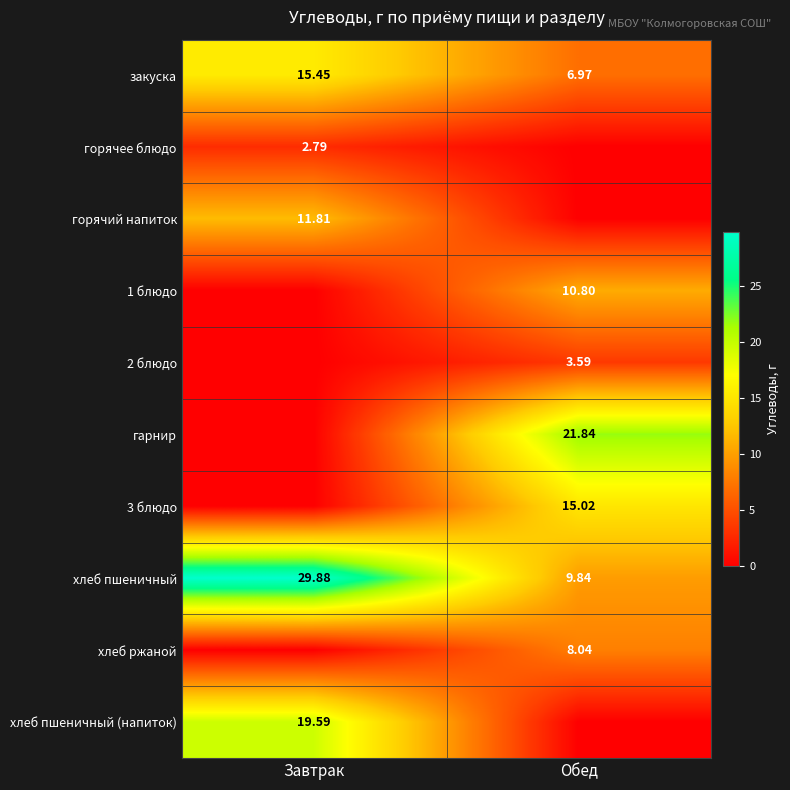

Rank the categories by хлеб пшеничный value from lowest to highest.

Обед, Завтрак